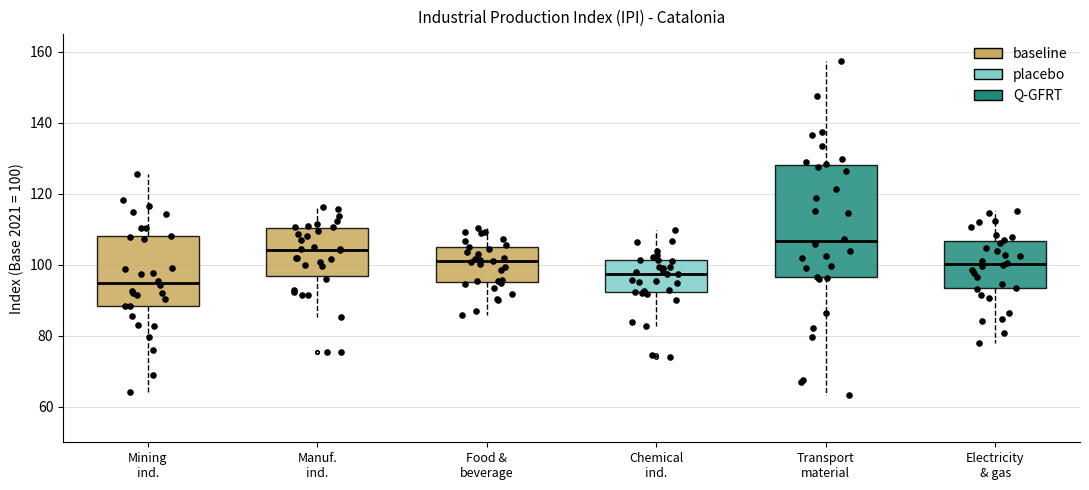

Reading left to right, transcribe this box plot: for each box, give where its median line is, the range the box spans, and where its two whiskers end, as read against the y-axis. The values are not printed on the chart, so give them approximately, as read against the axis.

Mining ind.: median 94, box 88 to 108, whiskers 64 to 126
Manuf. ind.: median 104, box 96 to 110, whiskers 86 to 116
Food & beverage: median 100, box 96 to 104, whiskers 86 to 110
Chemical ind.: median 98, box 92 to 102, whiskers 82 to 110
Transport material: median 106, box 96 to 128, whiskers 64 to 158
Electricity & gas: median 100, box 94 to 106, whiskers 78 to 116